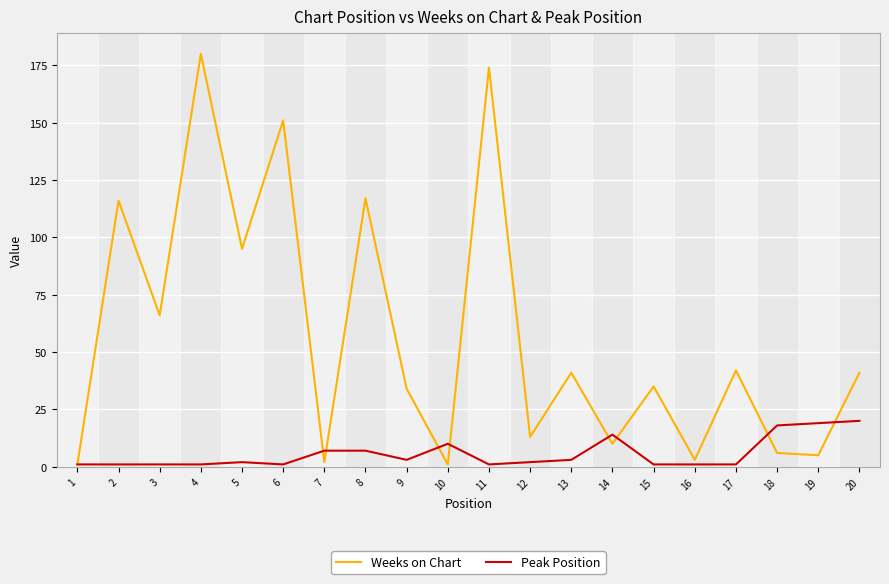

Does the chart have visible grid lines?

Yes